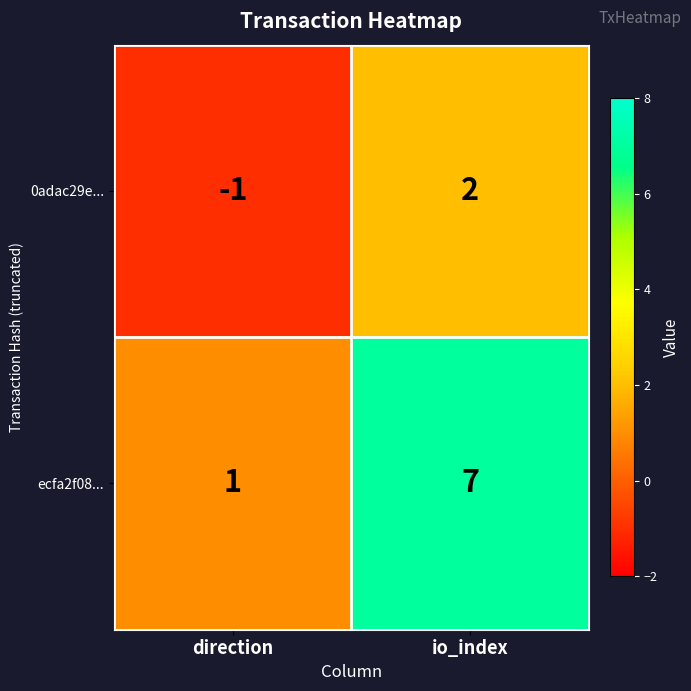

Rank the series by their maximum value, from lowest to highest.

0adac29e..., ecfa2f08...